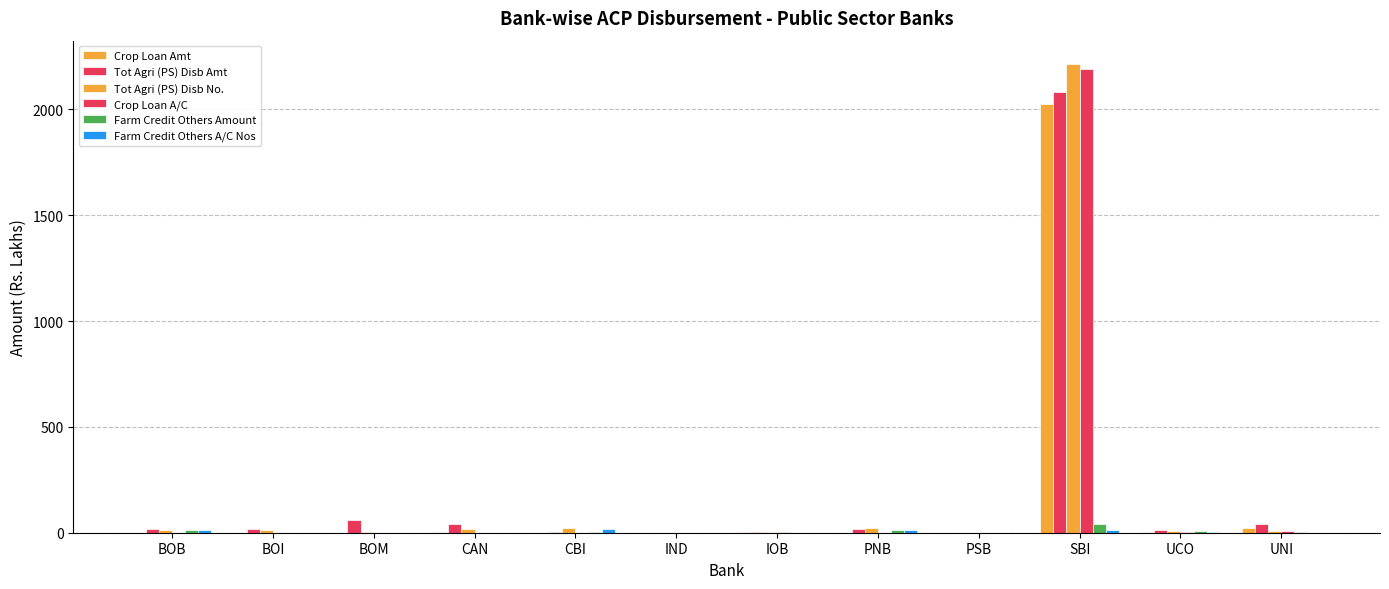

Where does the Farm Credit Others A/C Nos series first go above 1?

BOB